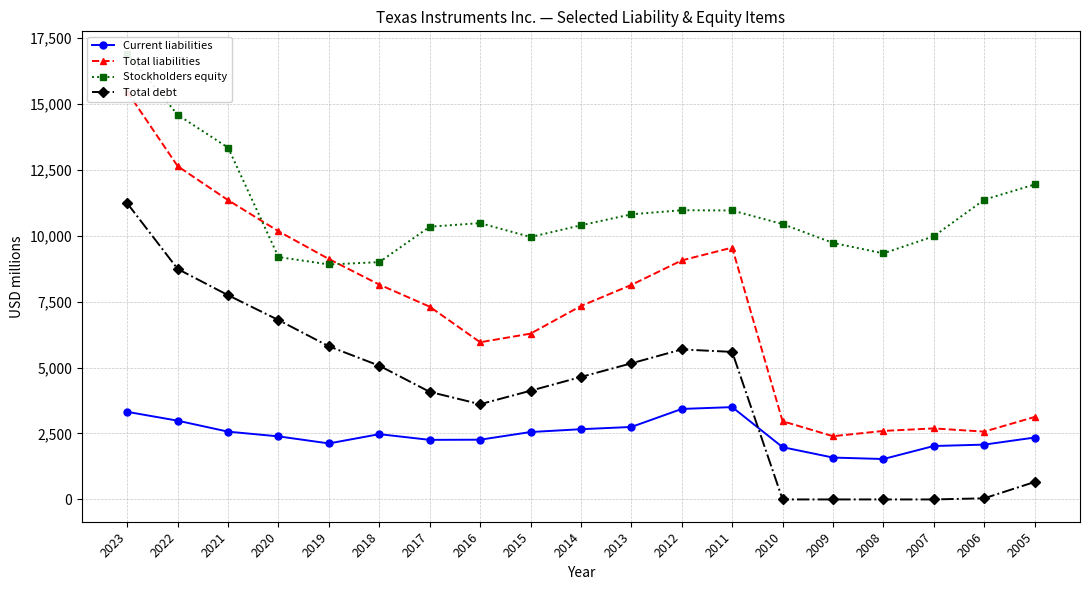

What is the sum of all Total liabilities values?

136803